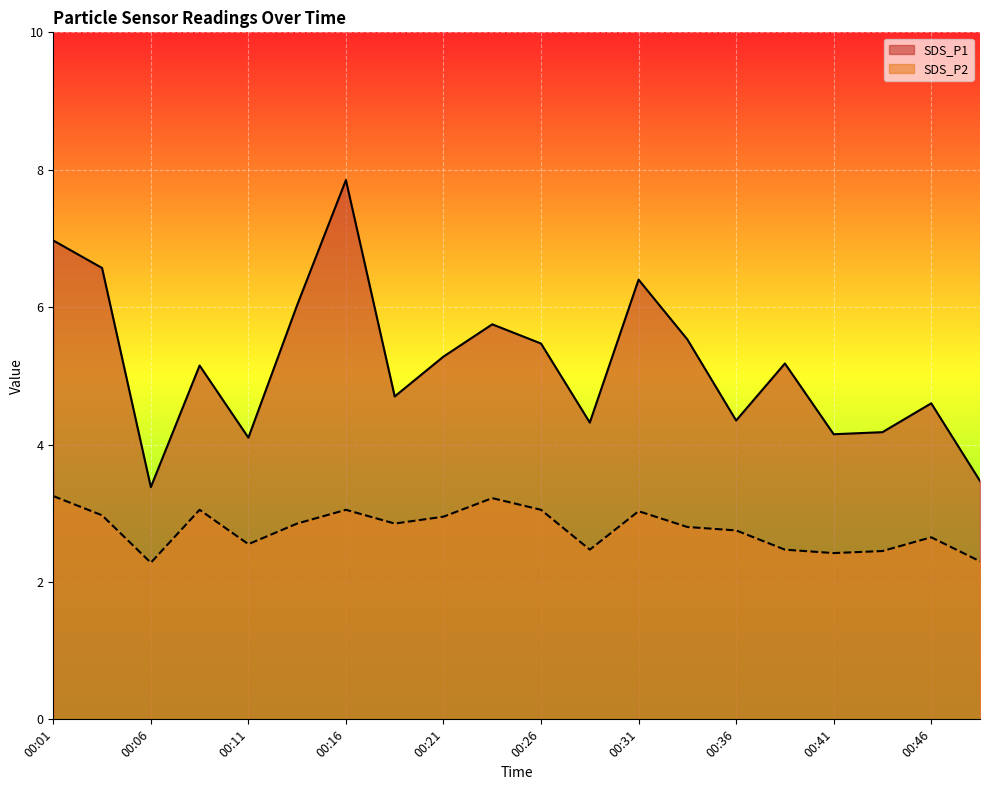

Reading left to right, list all the values displayed in this chart.

SDS_P1: 00:01=7.0	00:04=6.6	00:06=3.4	00:09=5.2	00:11=4.1	00:14=6.0	00:16=7.8	00:19=4.7	00:21=5.3	00:24=5.8	00:26=5.5	00:29=4.3	00:31=6.4	00:34=5.5	00:36=4.3	00:39=5.2	00:41=4.2	00:44=4.2	00:46=4.6	00:49=3.5
SDS_P2: 00:01=3.2	00:04=3.0	00:06=2.3	00:09=3.0	00:11=2.5	00:14=2.9	00:16=3.0	00:19=2.9	00:21=3.0	00:24=3.2	00:26=3.0	00:29=2.5	00:31=3.0	00:34=2.8	00:36=2.8	00:39=2.5	00:41=2.4	00:44=2.5	00:46=2.6	00:49=2.3